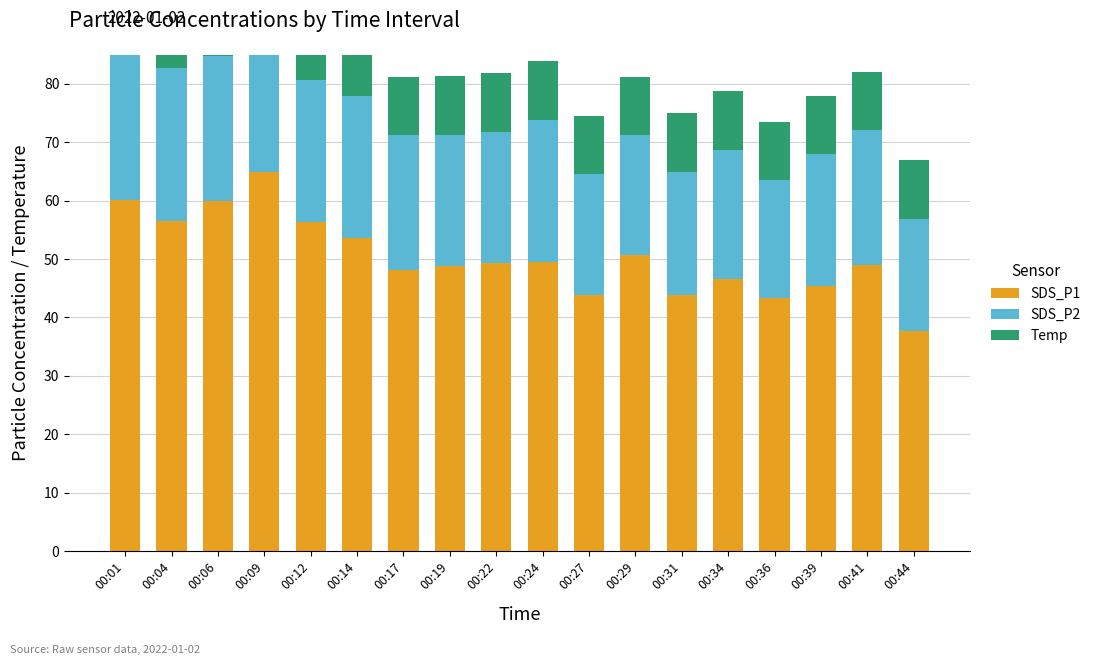

What is the greatest value displayed?

64.9